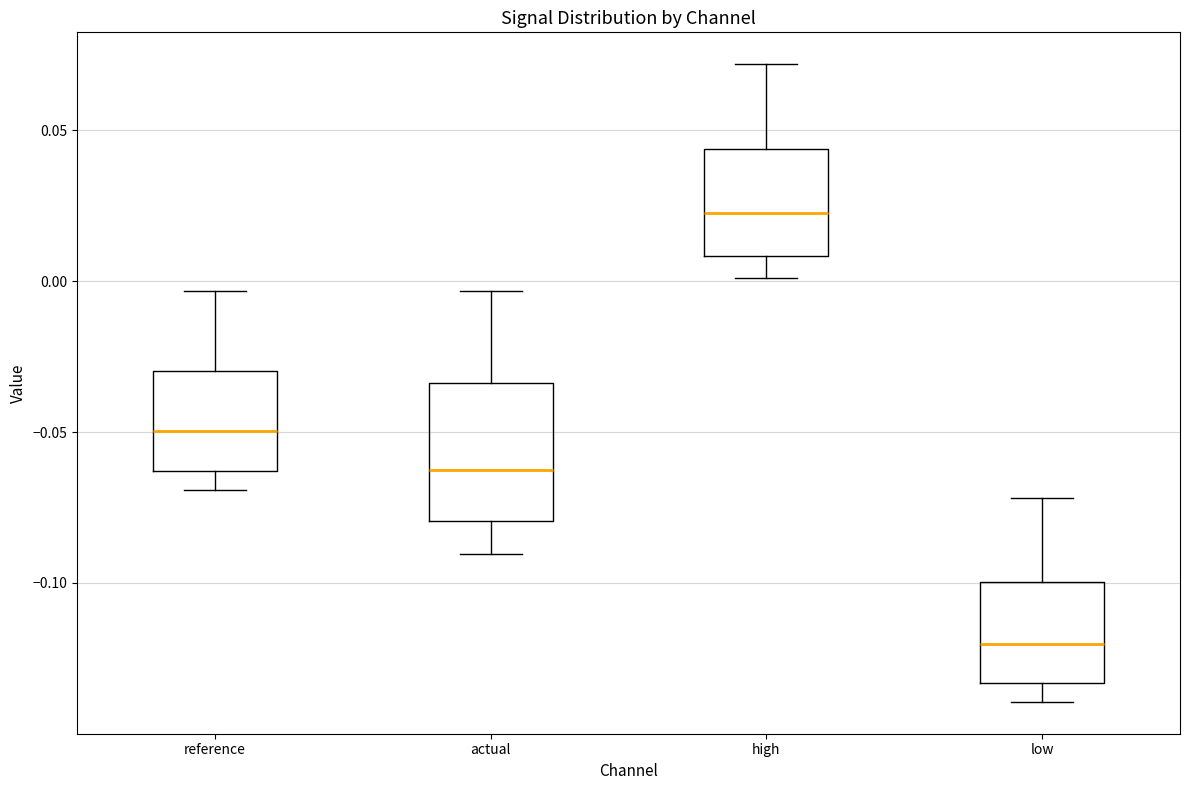

Which box is the tallest, from its lower edge to its upper edge?

actual